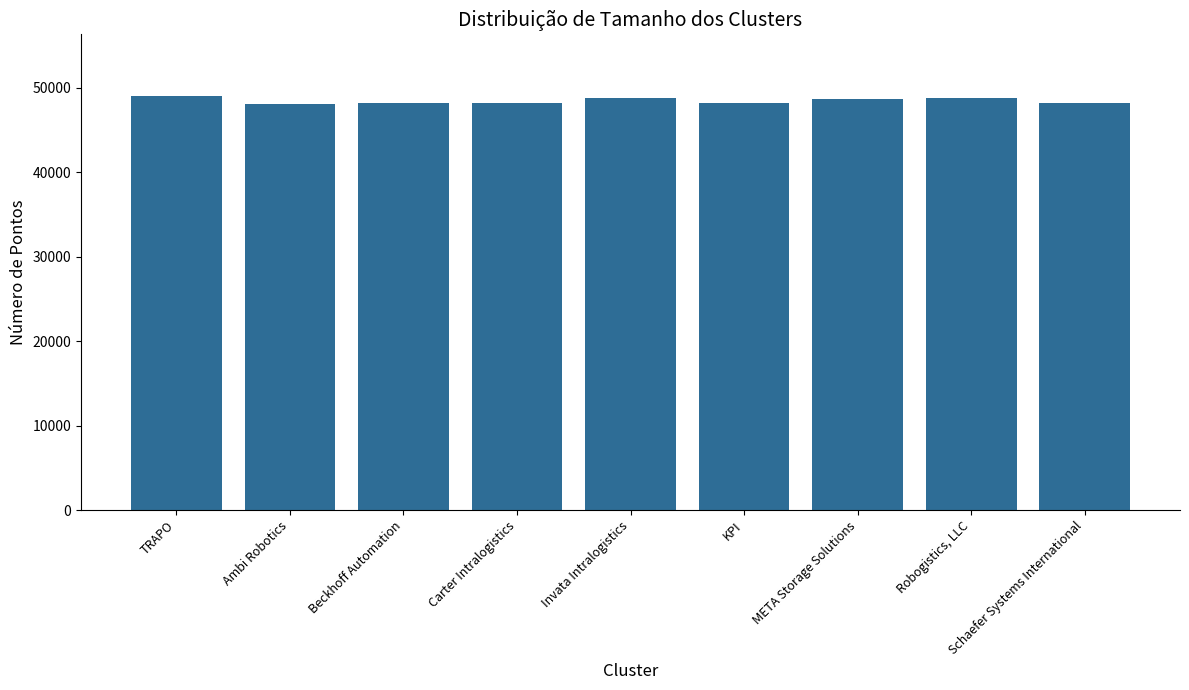

What is the sum of all values?

436117